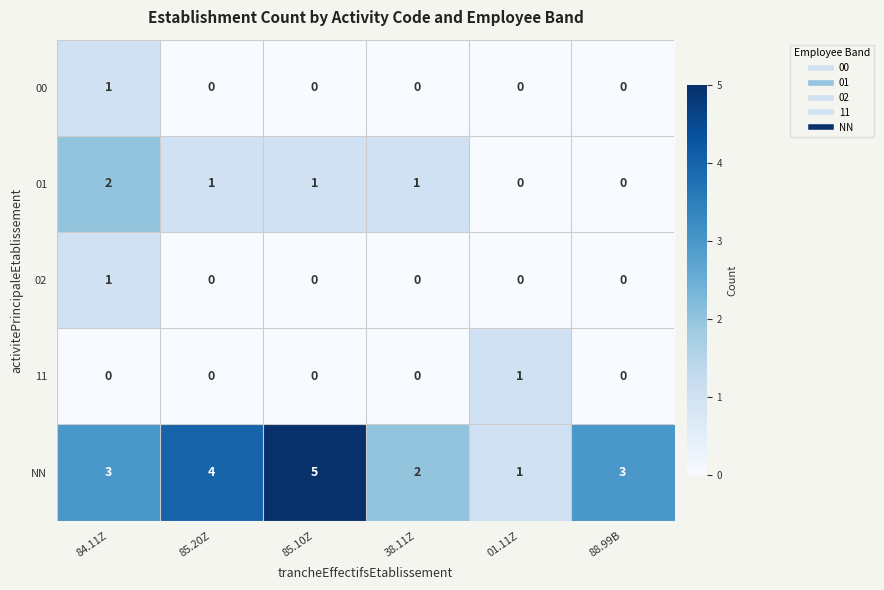

Reading left to right, what are all the values shown in this chart?

00: 84.11Z=1	85.20Z=0	85.10Z=0	38.11Z=0	01.11Z=0	88.99B=0
01: 84.11Z=2	85.20Z=1	85.10Z=1	38.11Z=1	01.11Z=0	88.99B=0
02: 84.11Z=1	85.20Z=0	85.10Z=0	38.11Z=0	01.11Z=0	88.99B=0
11: 84.11Z=0	85.20Z=0	85.10Z=0	38.11Z=0	01.11Z=1	88.99B=0
NN: 84.11Z=3	85.20Z=4	85.10Z=5	38.11Z=2	01.11Z=1	88.99B=3